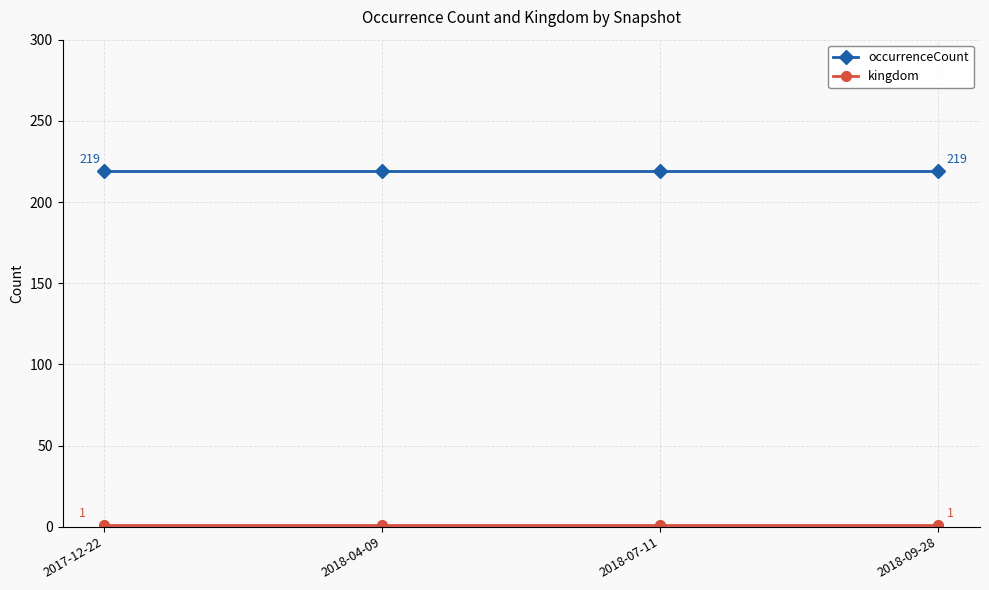

What is the maximum value shown in the chart?

219